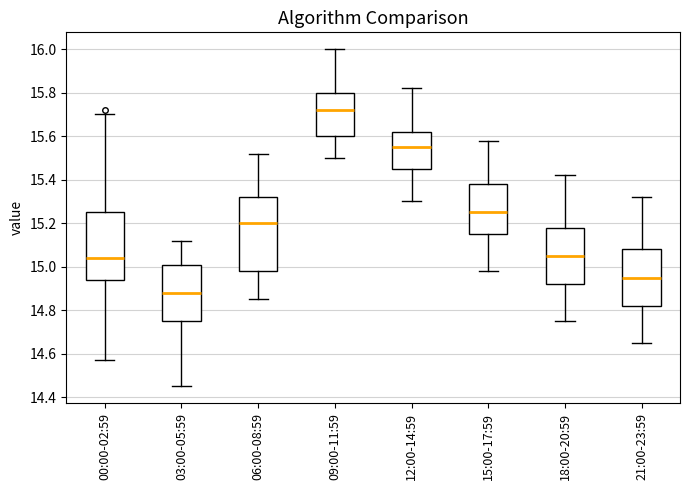

Reading left to right, transcribe this box plot: for each box, give where its median line is, the range the box spans, and where its two whiskers end, as read against the y-axis. The values are not printed on the chart, so give them approximately, as read against the axis.

00:00-02:59: median 15.04, box 14.94 to 15.26, whiskers 14.58 to 15.70
03:00-05:59: median 14.88, box 14.76 to 15.02, whiskers 14.46 to 15.12
06:00-08:59: median 15.20, box 14.98 to 15.32, whiskers 14.86 to 15.52
09:00-11:59: median 15.72, box 15.60 to 15.80, whiskers 15.50 to 16.00
12:00-14:59: median 15.56, box 15.46 to 15.62, whiskers 15.30 to 15.82
15:00-17:59: median 15.26, box 15.16 to 15.38, whiskers 14.98 to 15.58
18:00-20:59: median 15.06, box 14.92 to 15.18, whiskers 14.76 to 15.42
21:00-23:59: median 14.96, box 14.82 to 15.08, whiskers 14.66 to 15.32